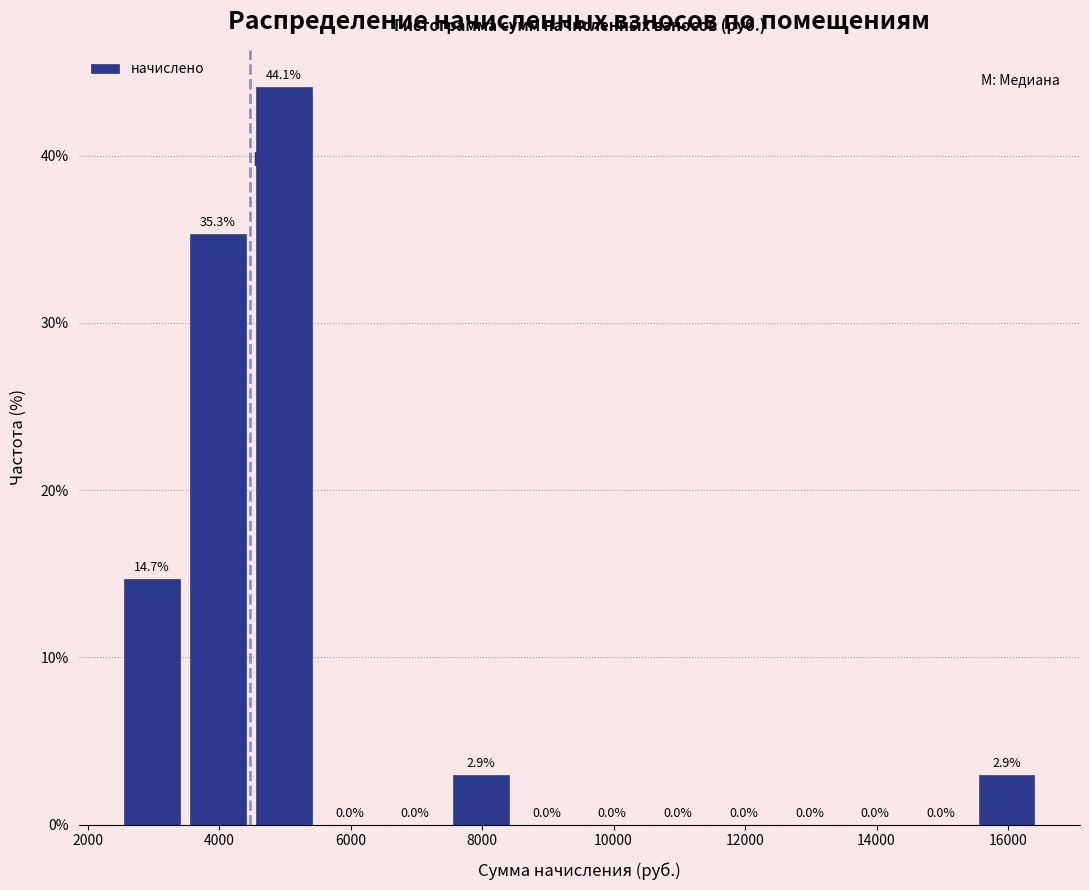

Reading left to right, list every bar in this chart as the range it spans on the x-axis followed by its height. The bar edges are not printed on the chart, so give them approximately, as read against the axis.

2400 to 3400: 14.7
3400 to 4400: 35.3
4400 to 5400: 44.1
5400 to 6400: 0.0
6400 to 7400: 0.0
7400 to 8400: 2.9
8400 to 9400: 0.0
9400 to 10400: 0.0
10400 to 11400: 0.0
11400 to 12400: 0.0
12400 to 13400: 0.0
13400 to 14400: 0.0
14400 to 15400: 0.0
15400 to 16400: 2.9